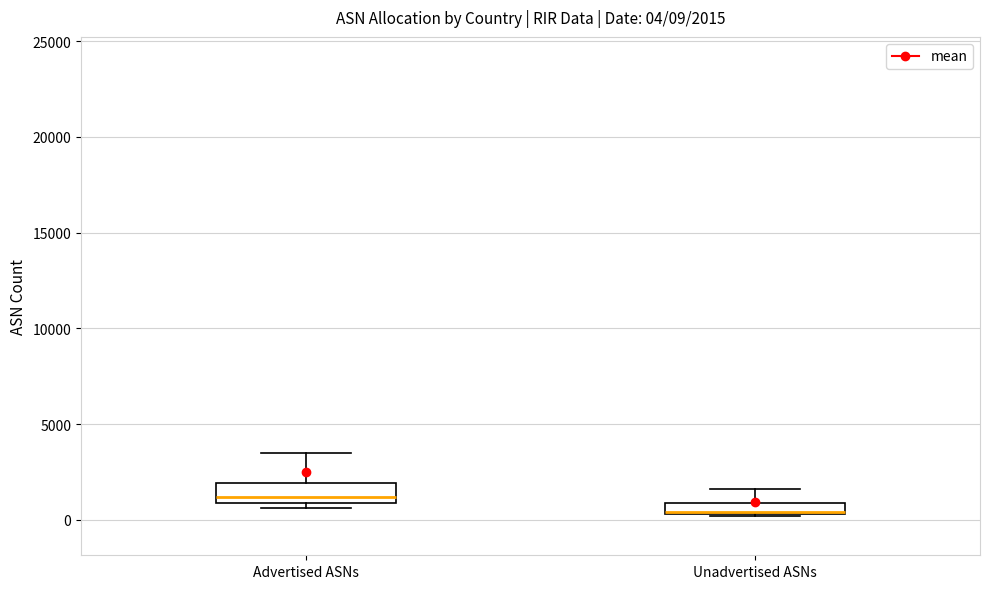

Which box has the lowest median line?

Unadvertised ASNs